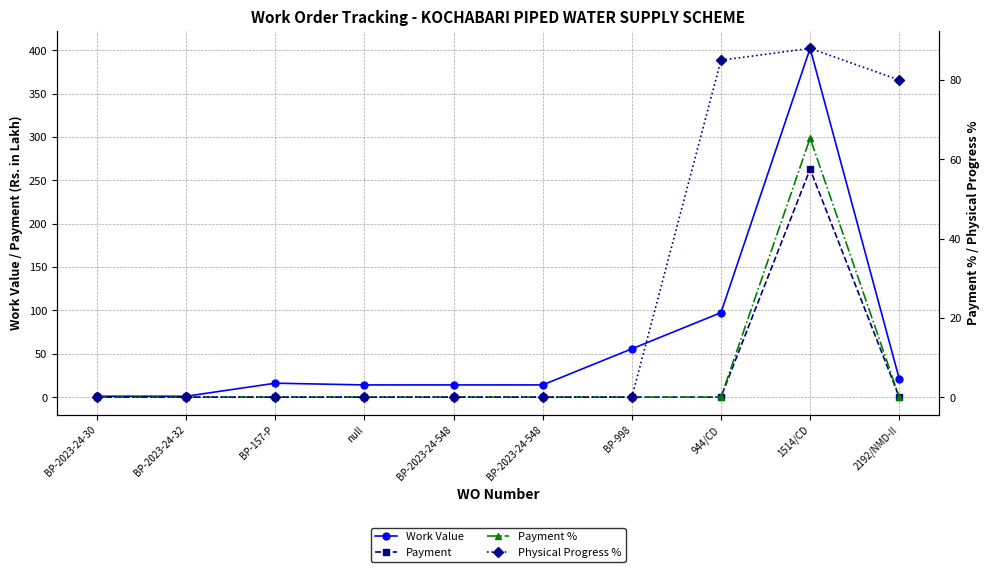

Is the value of Physical Progress % at BP-2023-24-548 greater than the value of Payment at BP-157-P?

No